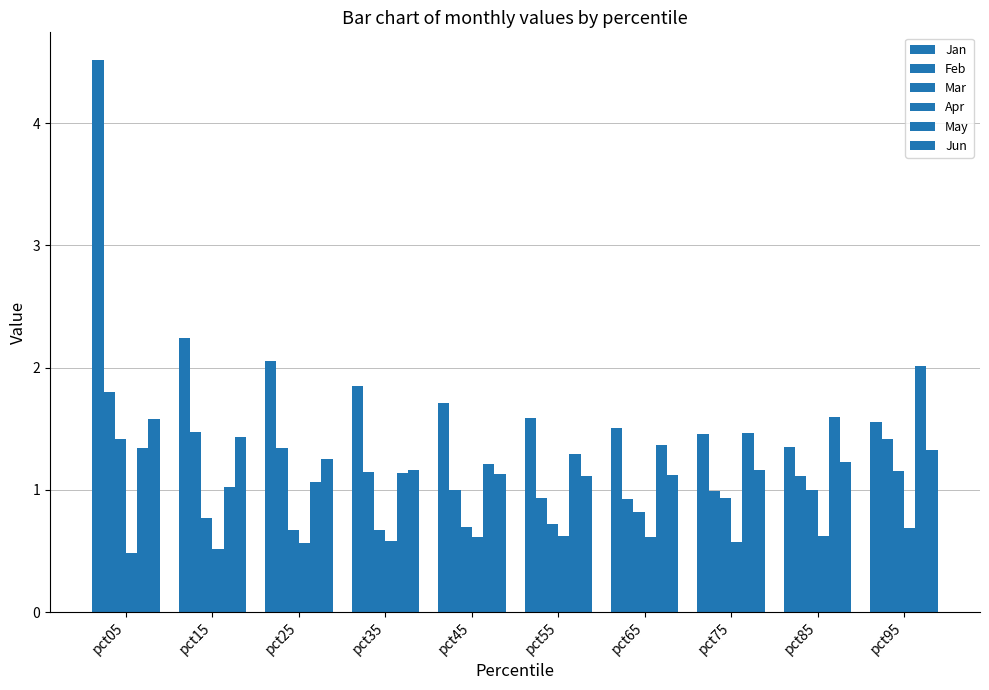

At how many categories does at least one series exceed 1?

10